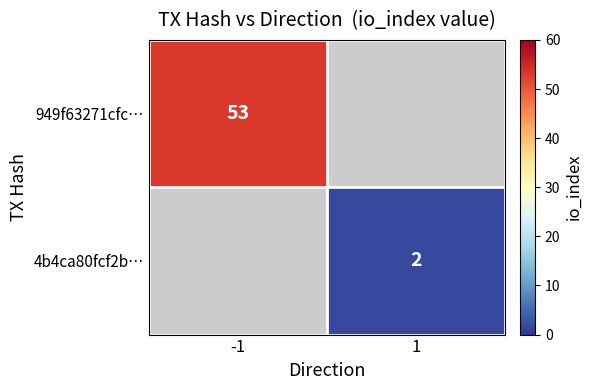

The 949f63271cfc… series shows 13 at -1. True or false?

False